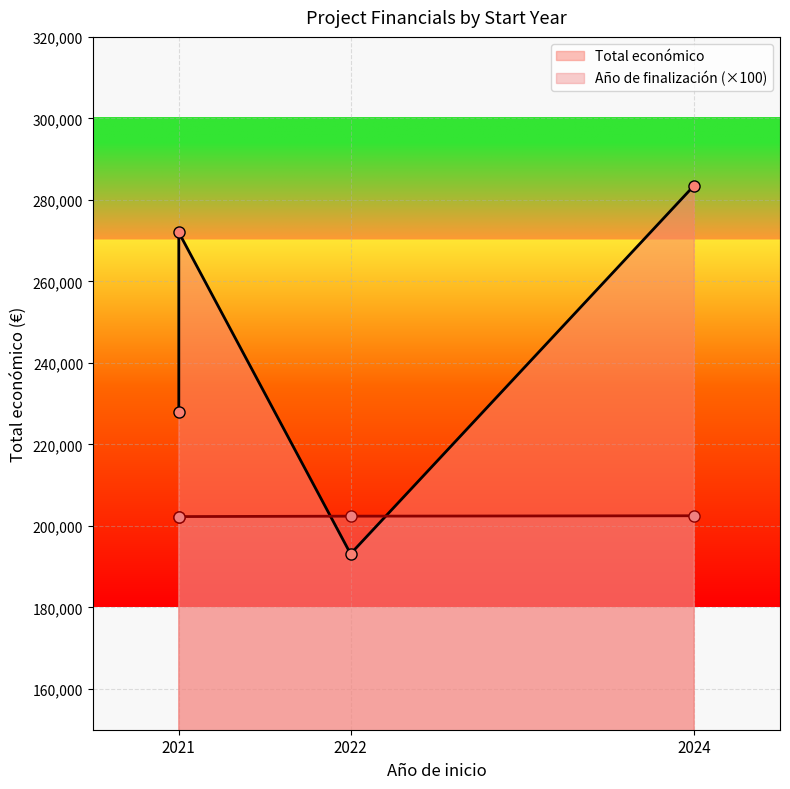

Which series ends up on top after the final intersection of Total económico and Año de finalización (×100)?

Total económico